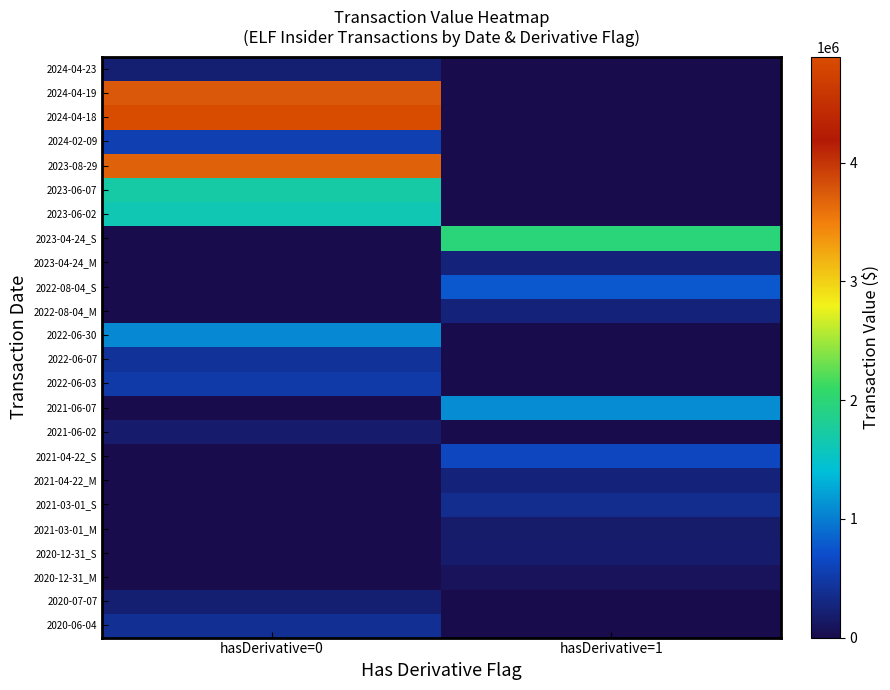

Reading left to right, transcribe all the data shown in this chart.

2024-04-23: hasDerivative=0=218625	hasDerivative=1=0
2024-04-19: hasDerivative=0=3763410	hasDerivative=1=0
2024-04-18: hasDerivative=0=4892992	hasDerivative=1=0
2024-02-09: hasDerivative=0=554958	hasDerivative=1=0
2023-08-29: hasDerivative=0=3696112	hasDerivative=1=0
2023-06-07: hasDerivative=0=1710081	hasDerivative=1=0
2023-06-02: hasDerivative=0=1620810	hasDerivative=1=0
2023-04-24_S: hasDerivative=0=0	hasDerivative=1=1984497
2023-04-24_M: hasDerivative=0=0	hasDerivative=1=255887
2022-08-04_S: hasDerivative=0=0	hasDerivative=1=766343
2022-08-04_M: hasDerivative=0=0	hasDerivative=1=255887
2022-06-30: hasDerivative=0=1062590	hasDerivative=1=0
2022-06-07: hasDerivative=0=428830	hasDerivative=1=0
2022-06-03: hasDerivative=0=497824	hasDerivative=1=0
2021-06-07: hasDerivative=0=0	hasDerivative=1=1098961
2021-06-02: hasDerivative=0=172069	hasDerivative=1=0
2021-04-22_S: hasDerivative=0=0	hasDerivative=1=632635
2021-04-22_M: hasDerivative=0=0	hasDerivative=1=255887
2021-03-01_S: hasDerivative=0=0	hasDerivative=1=365415
2021-03-01_M: hasDerivative=0=0	hasDerivative=1=170347
2020-12-31_S: hasDerivative=0=0	hasDerivative=1=177449
2020-12-31_M: hasDerivative=0=0	hasDerivative=1=85540
2020-07-07: hasDerivative=0=208166	hasDerivative=1=0
2020-06-04: hasDerivative=0=392711	hasDerivative=1=0